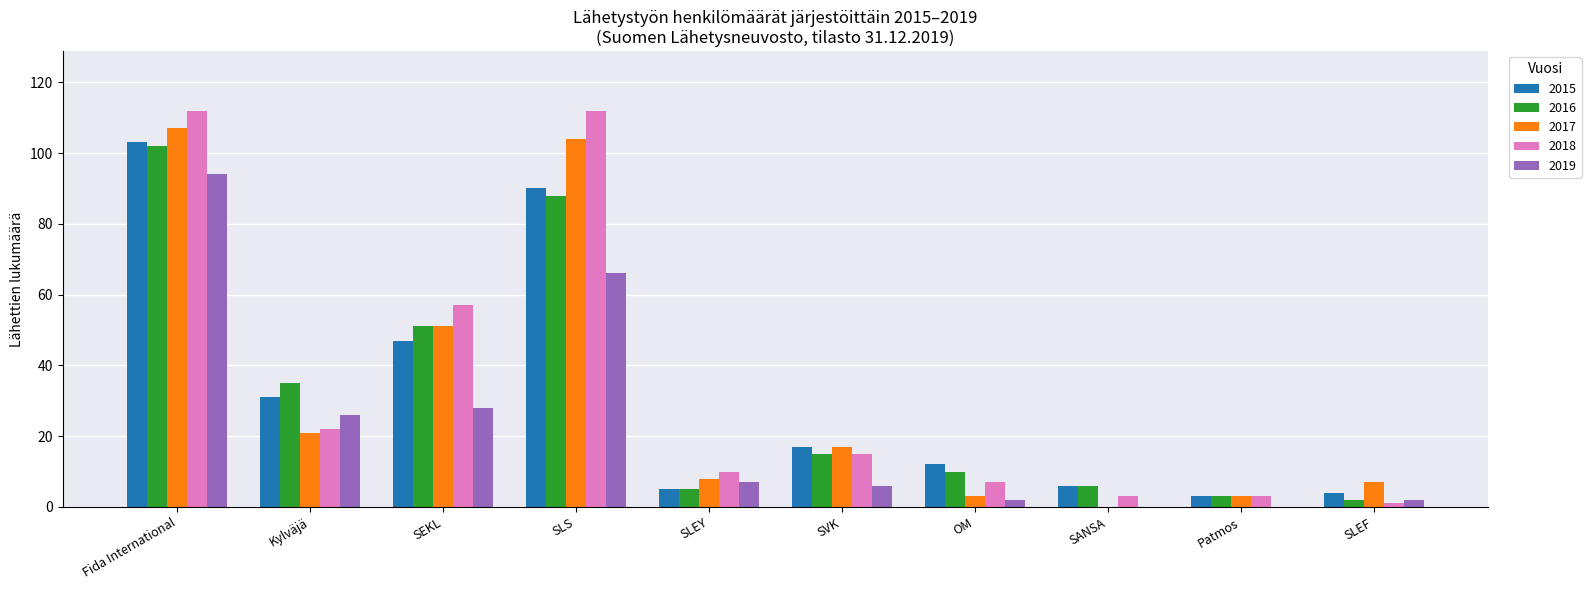

Where does the 2018 series first go above 15?

Fida International